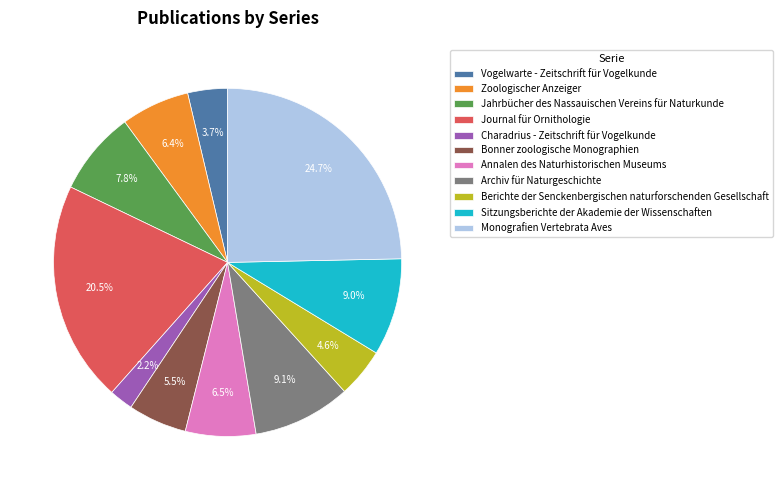

The Berichte der Senckenbergischen naturforschenden Gesellschaft slice represents 19% of the pie. True or false?

False